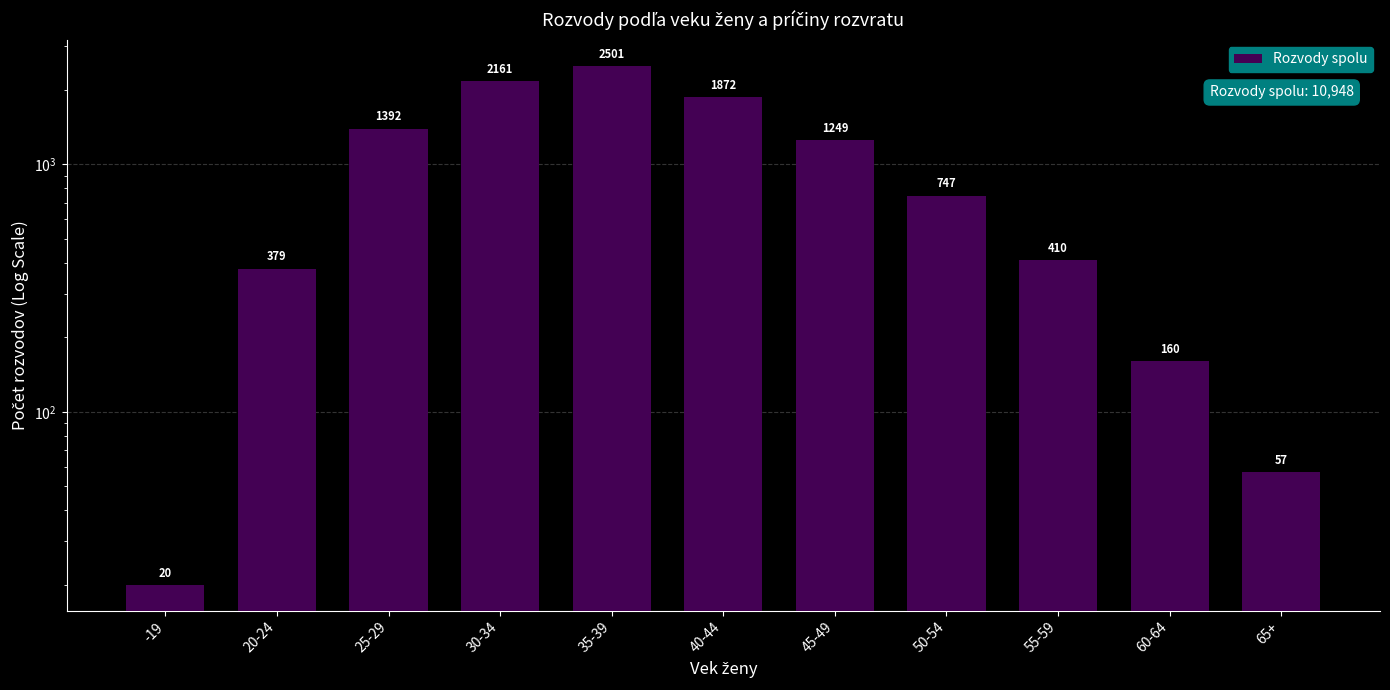

How many distinct data groups are displayed?

1